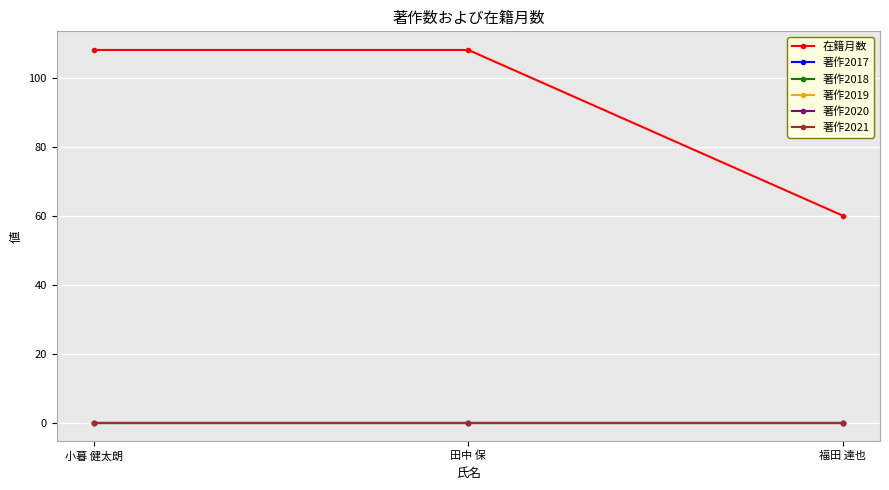

What position from the right is 小暮 健太朗?

3